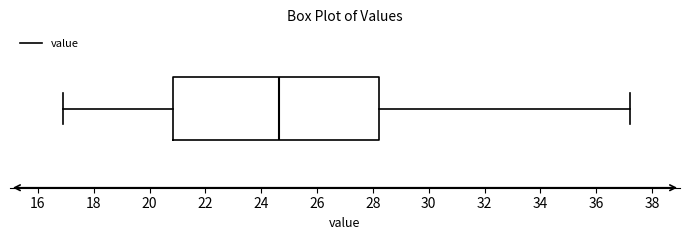

Read this box plot against the x-axis: the position of the median line, the range covered by the box, and the ends of both whiskers. The values are not printed on the chart, so give them approximately, as read against the axis.

median 24.6, box 20.8 to 28.2, whiskers 17.0 to 37.2